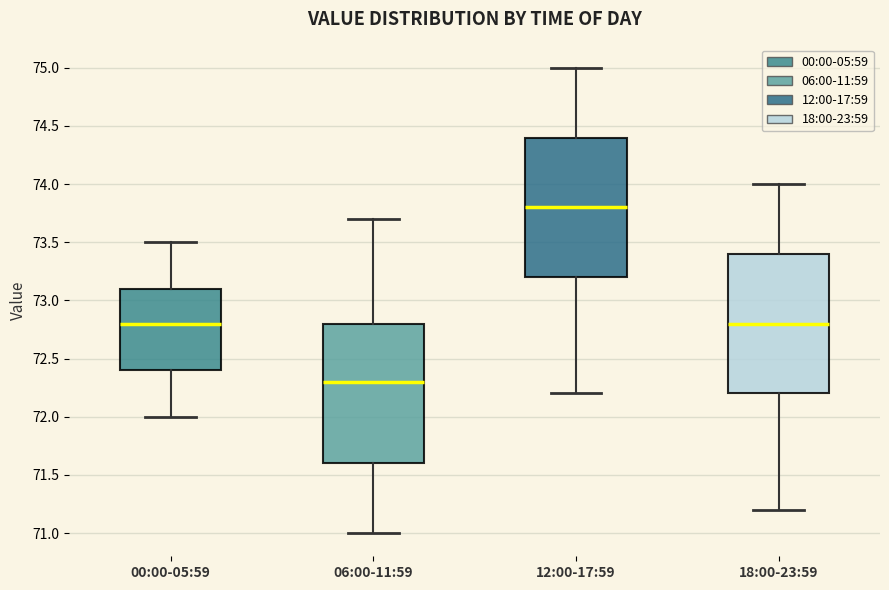

Which box's median line is the highest?

12:00-17:59